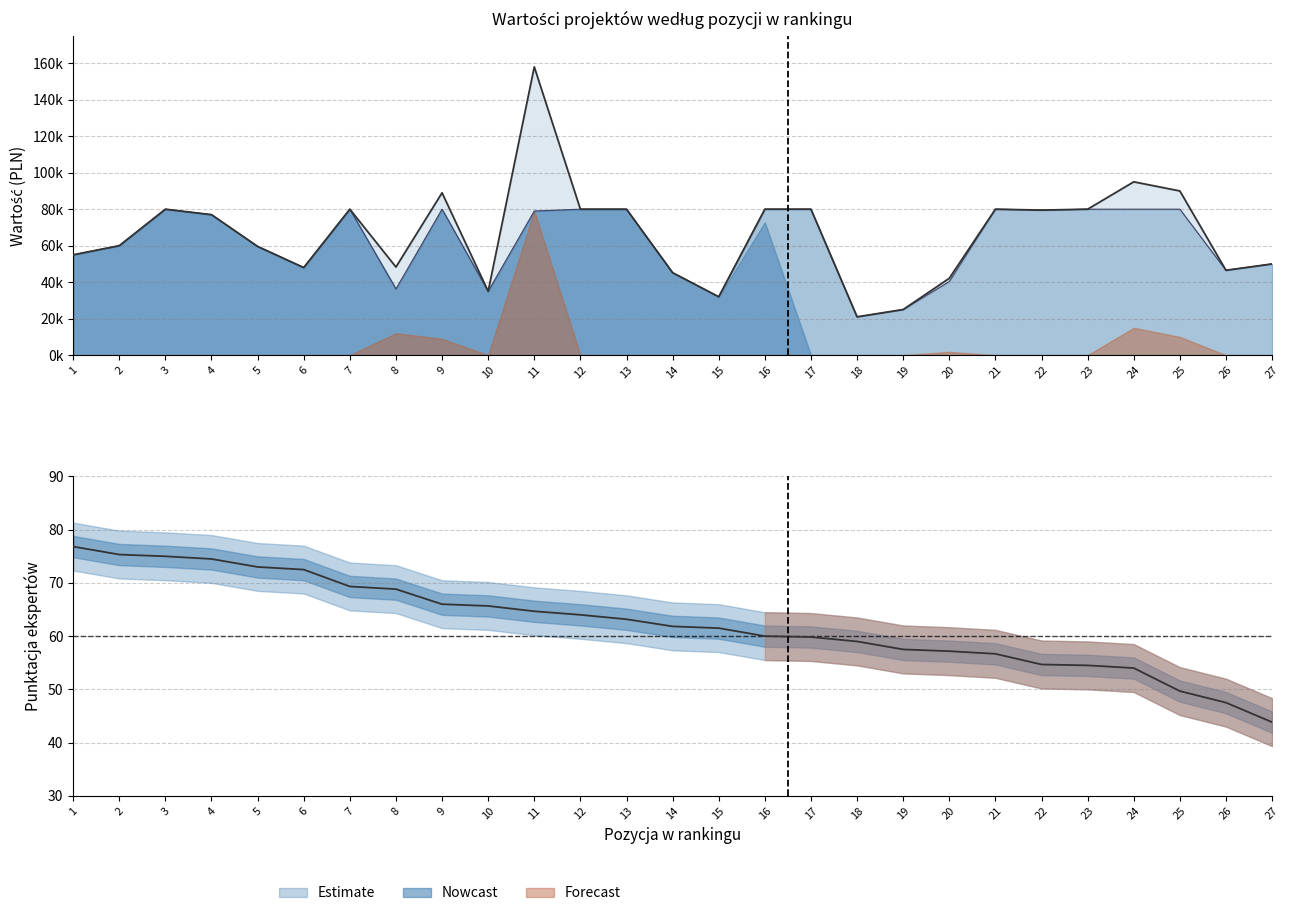

True or false: WARTOŚĆ OGÓLNA PROJEKTU and WNIOSKOWANE DOFINANSOWANIE cross at least once.

False